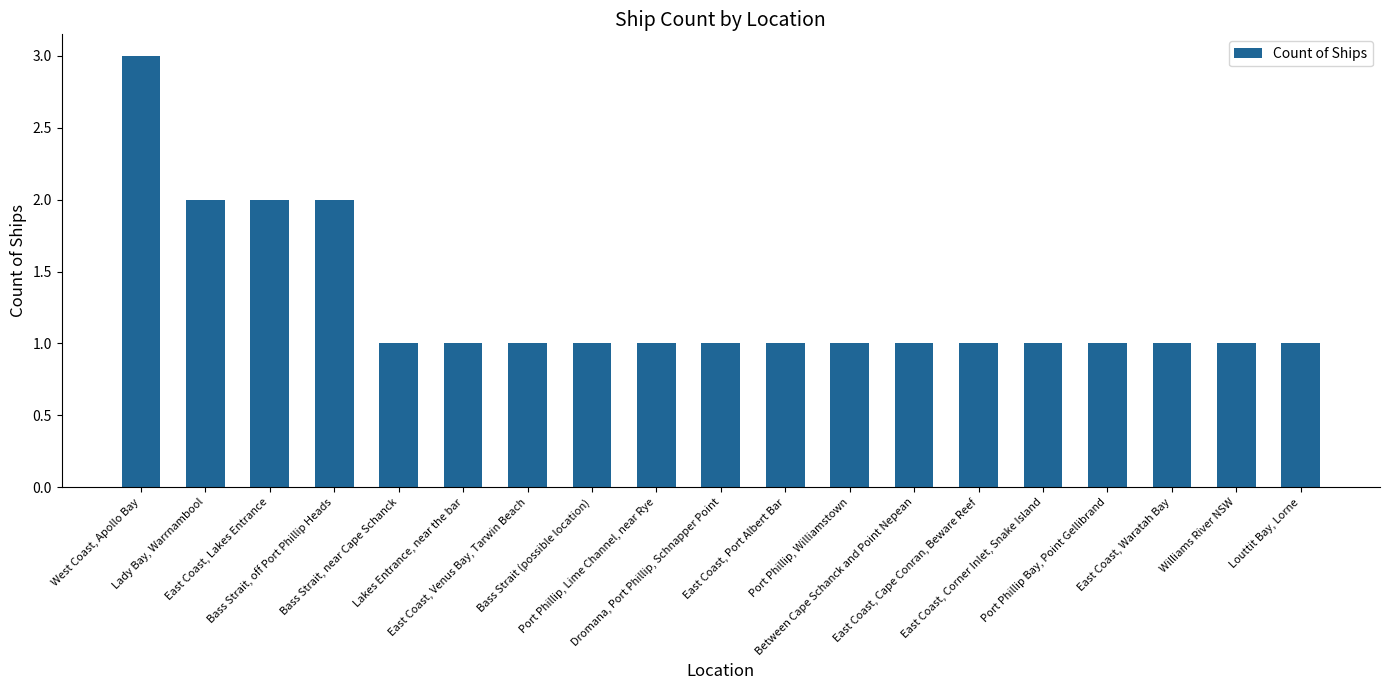

How many values are between 1 and 2?

18